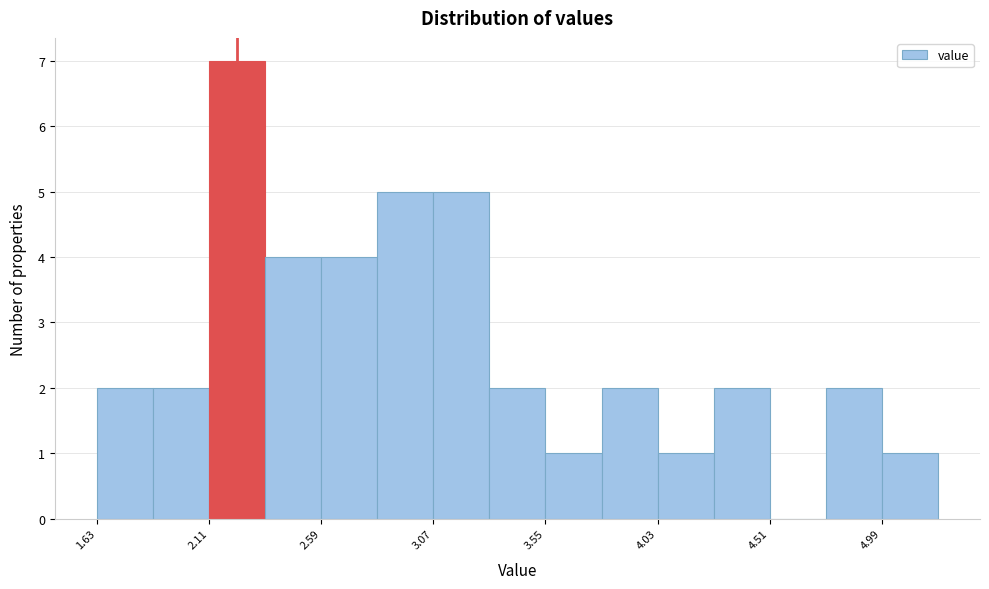

Over which range of the x-axis is the bar tallest?

2.11 to 2.35